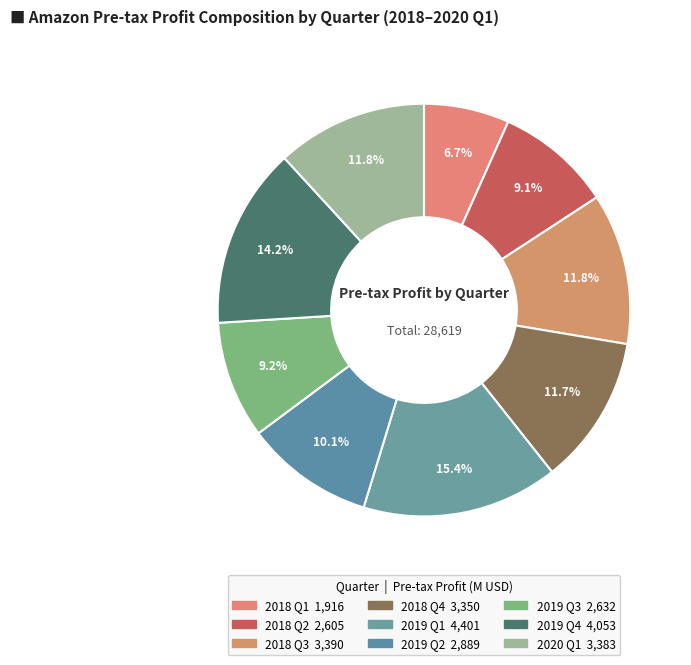

Count the number of slices in the pie.

9